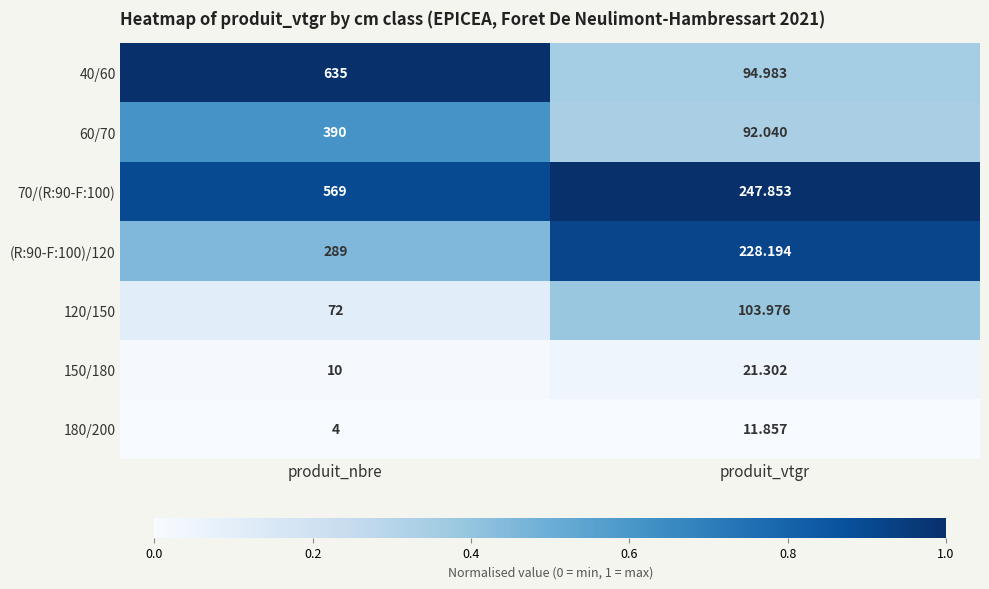

Rank the series by their maximum value, from lowest to highest.

180/200, 150/180, 120/150, (R:90-F:100)/120, 60/70, 70/(R:90-F:100), 40/60